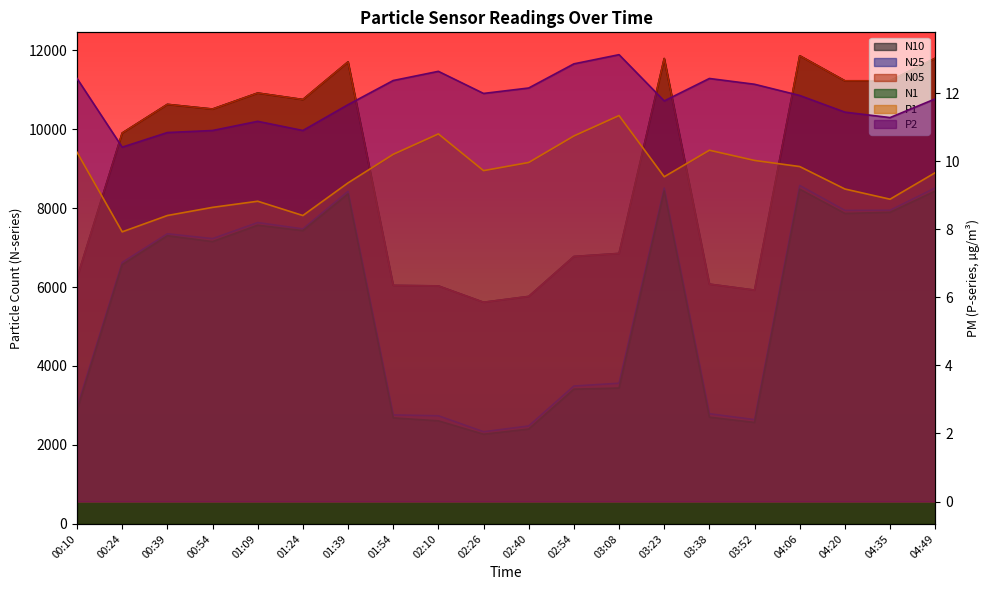

In N05, how many points are higher than both neighbors (excluding endpoints)?

5